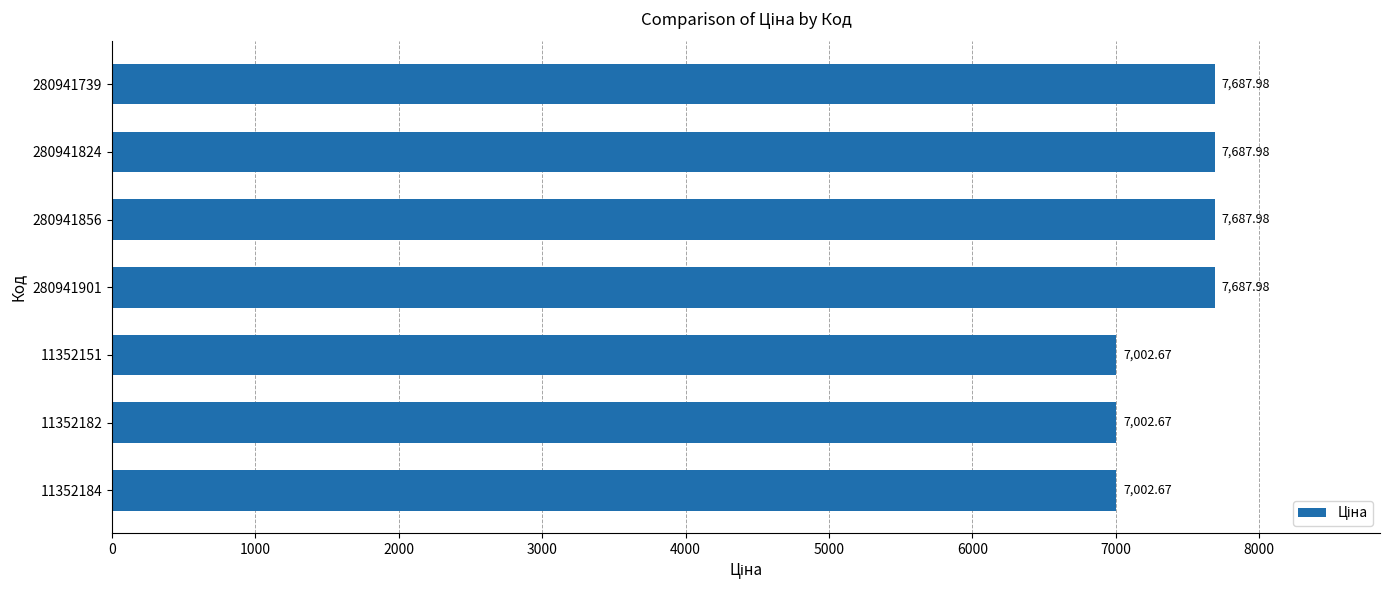

What is the difference between the second highest and minimum values?

685.3